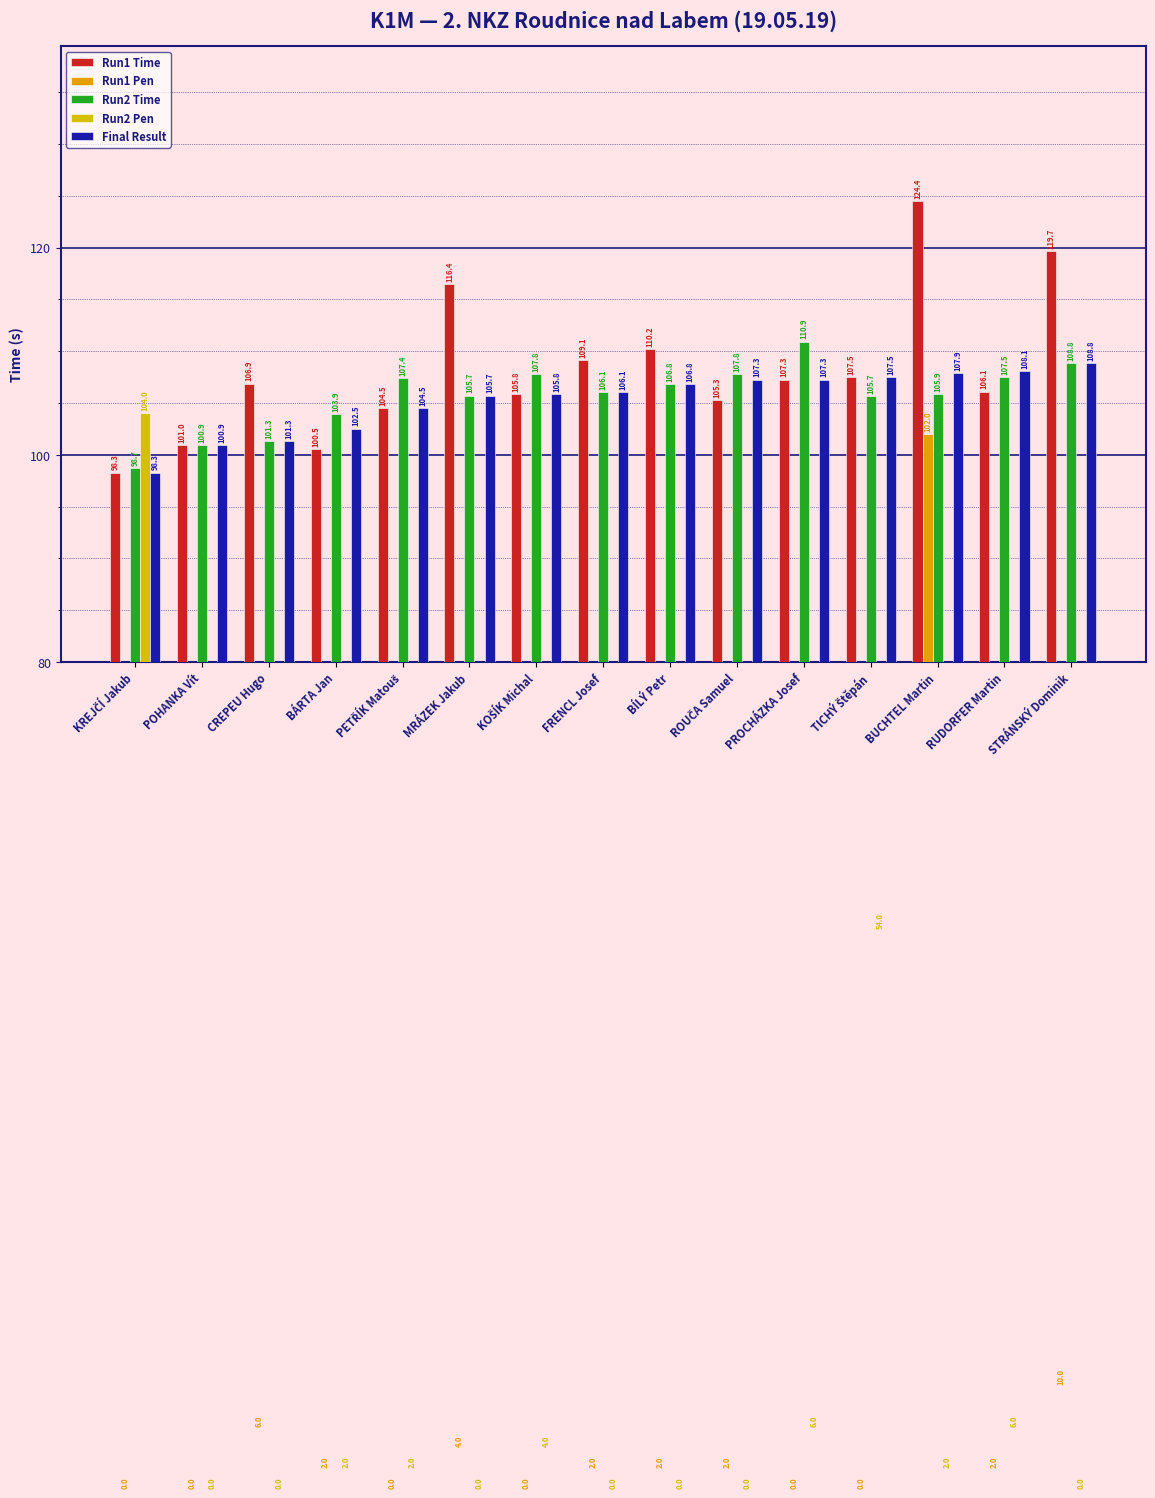

True or false: Run2 Time has a value of 143.1 at KOŠÍK Michal.

False